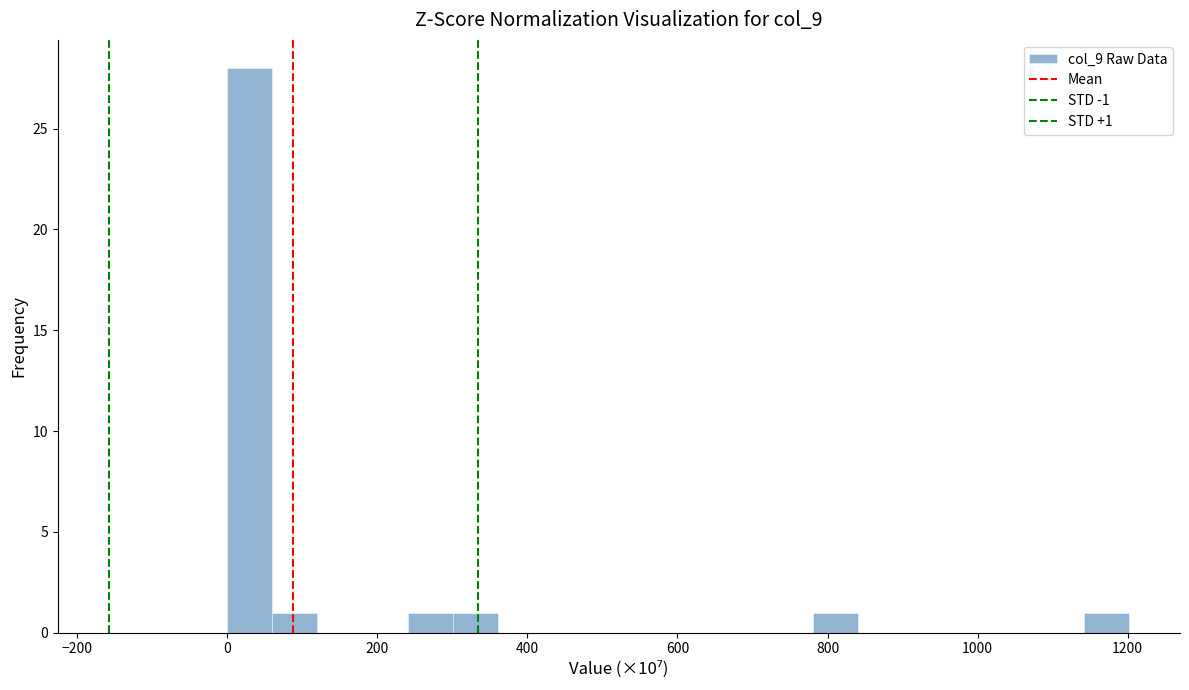

Around what value on the x-axis is the tallest bar? Give the approximate position of its centre, as read against the axis.

40